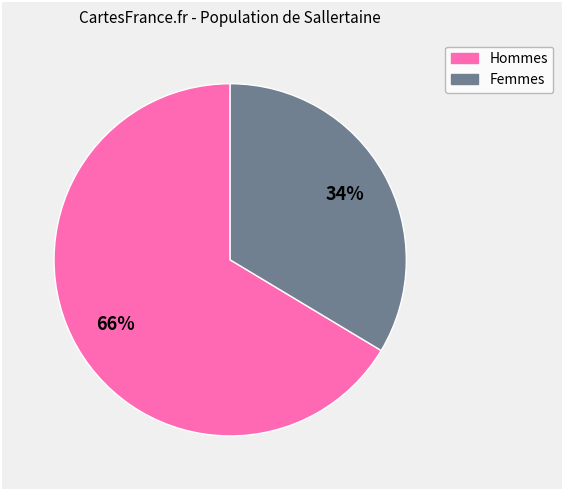

Is there any slice that represents more than half of the pie?

Yes